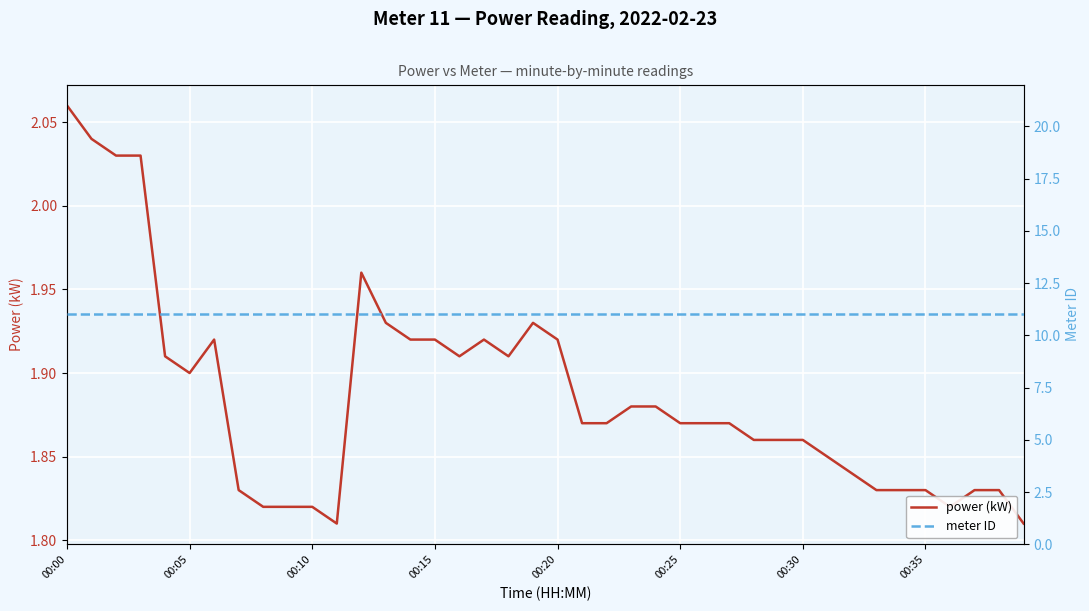

What is the value of the power (kW) point at the 6th from the left?

1.9